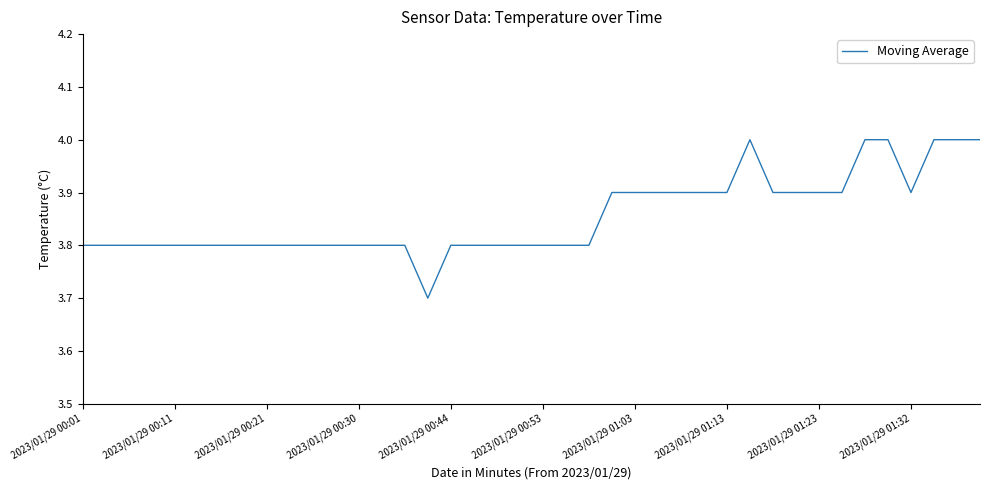

What is the minimum value shown in the chart?

3.7